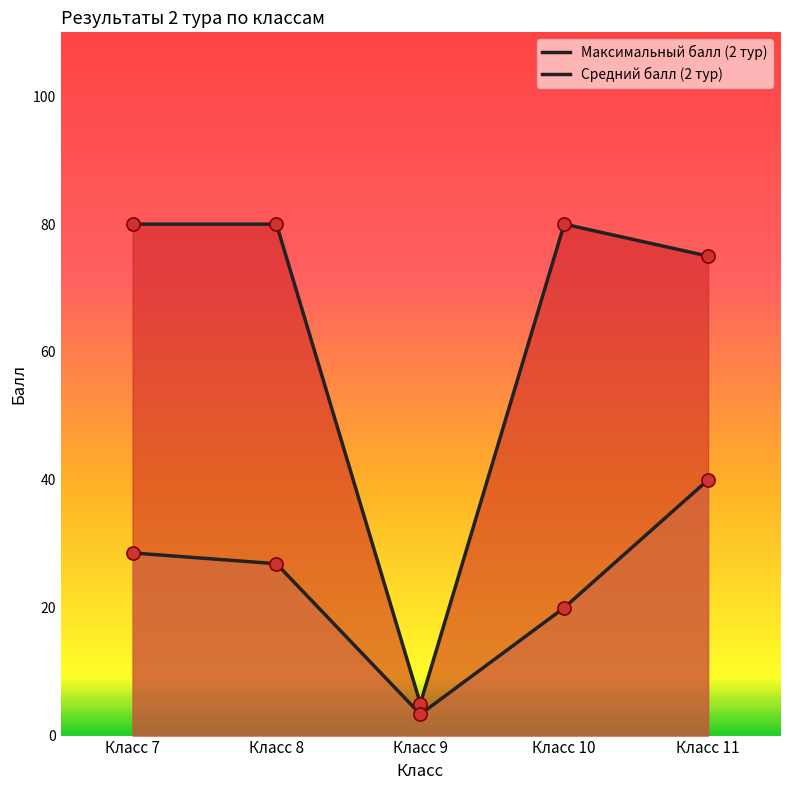

Which series contains the highest Y value?

Максимальный балл (2 тур)